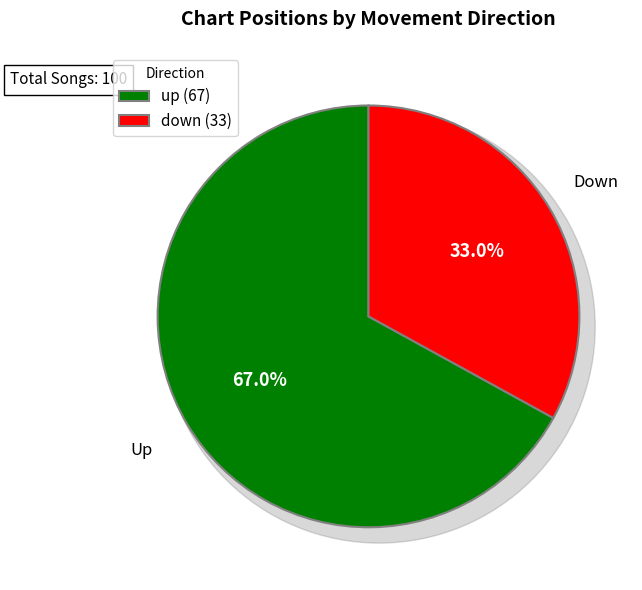

Rank the categories by value from highest to lowest.

up, down